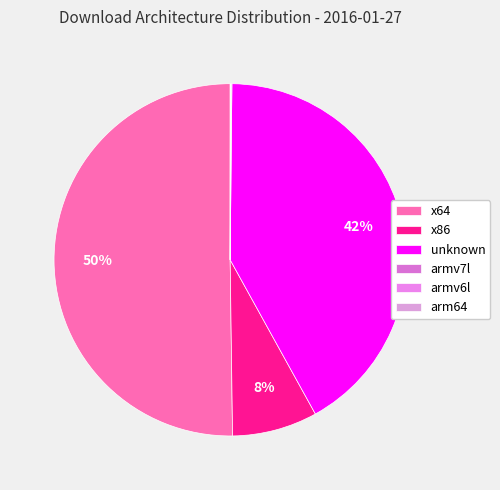

Which has a higher value, unknown or x86?

unknown